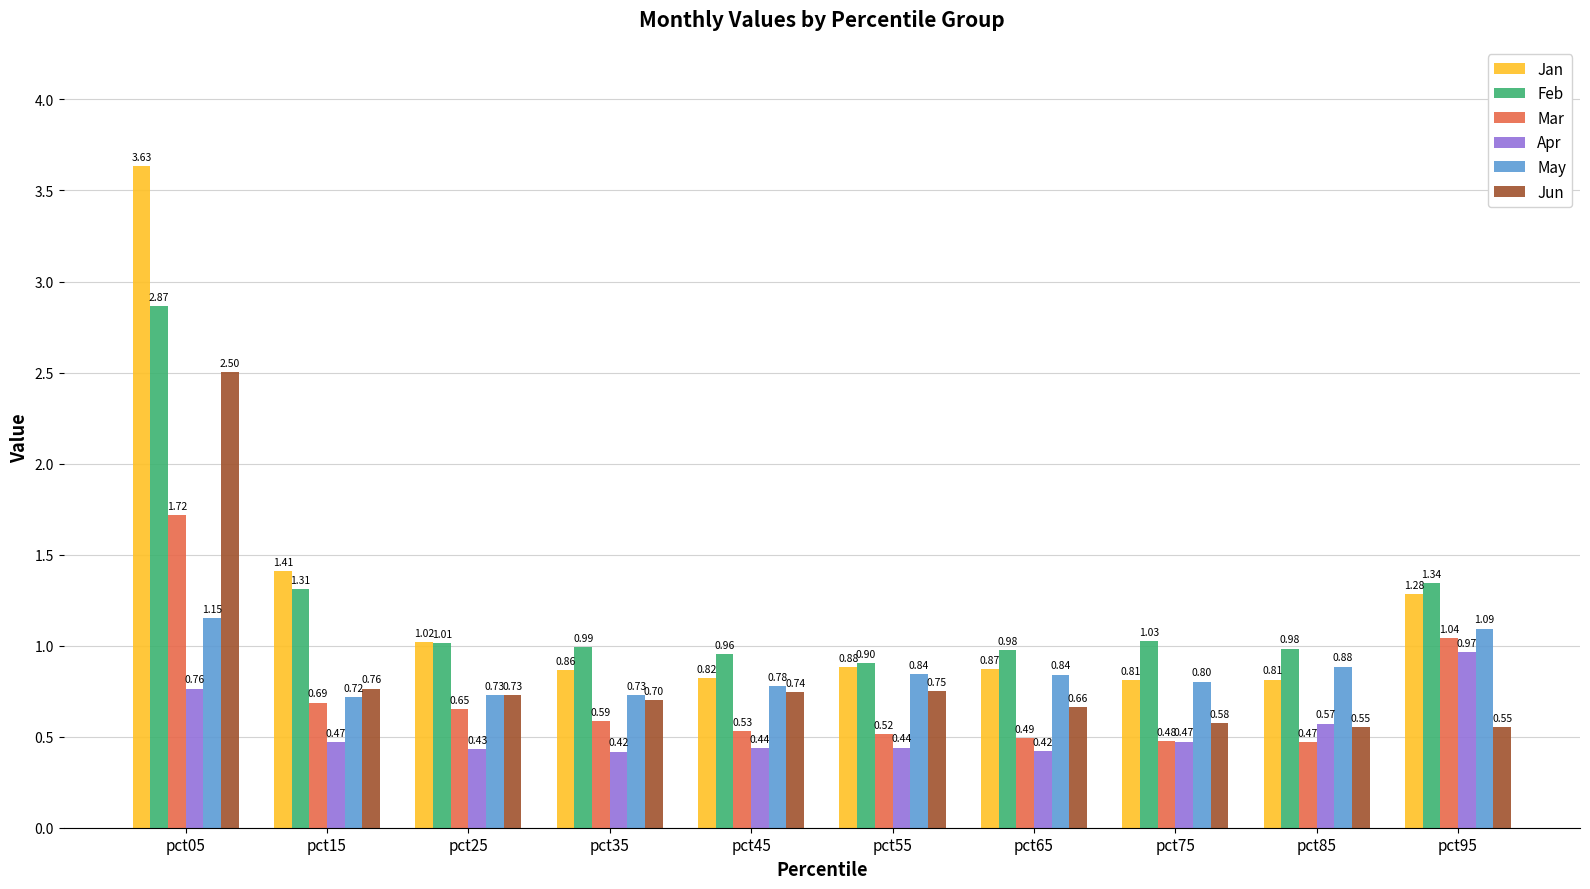

Which series has the largest total across all categories?

Jan